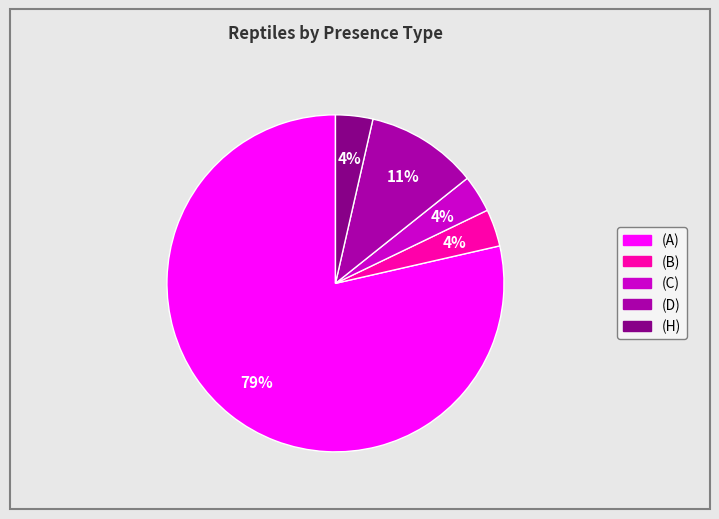

What percentage is the (H) slice, to the nearest percent?

4%